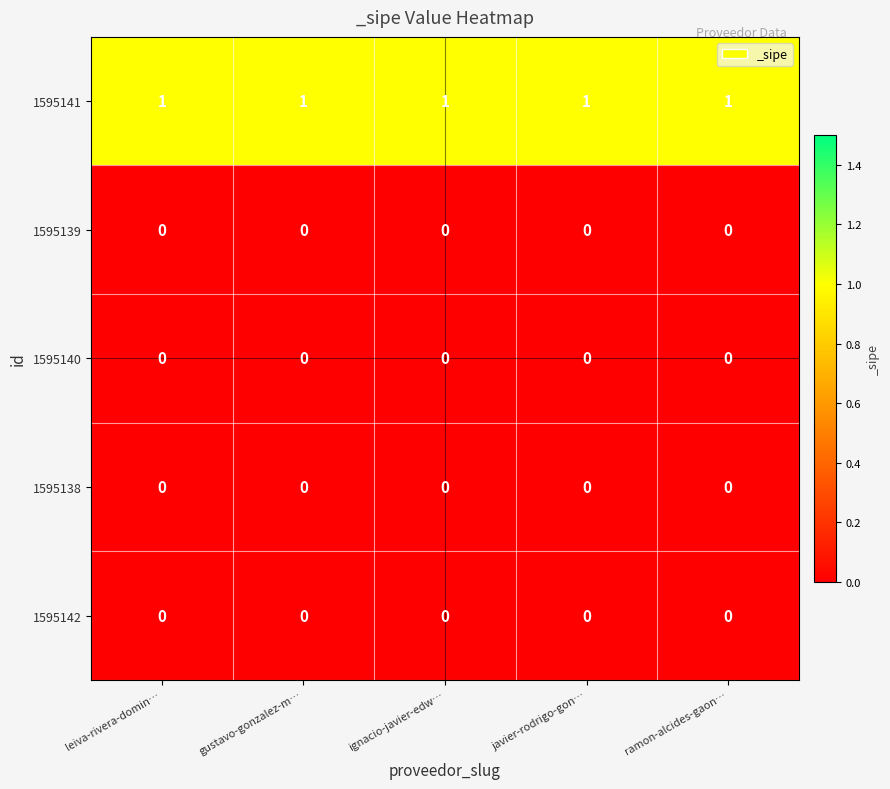

Which series has the largest total across all categories?

1595141